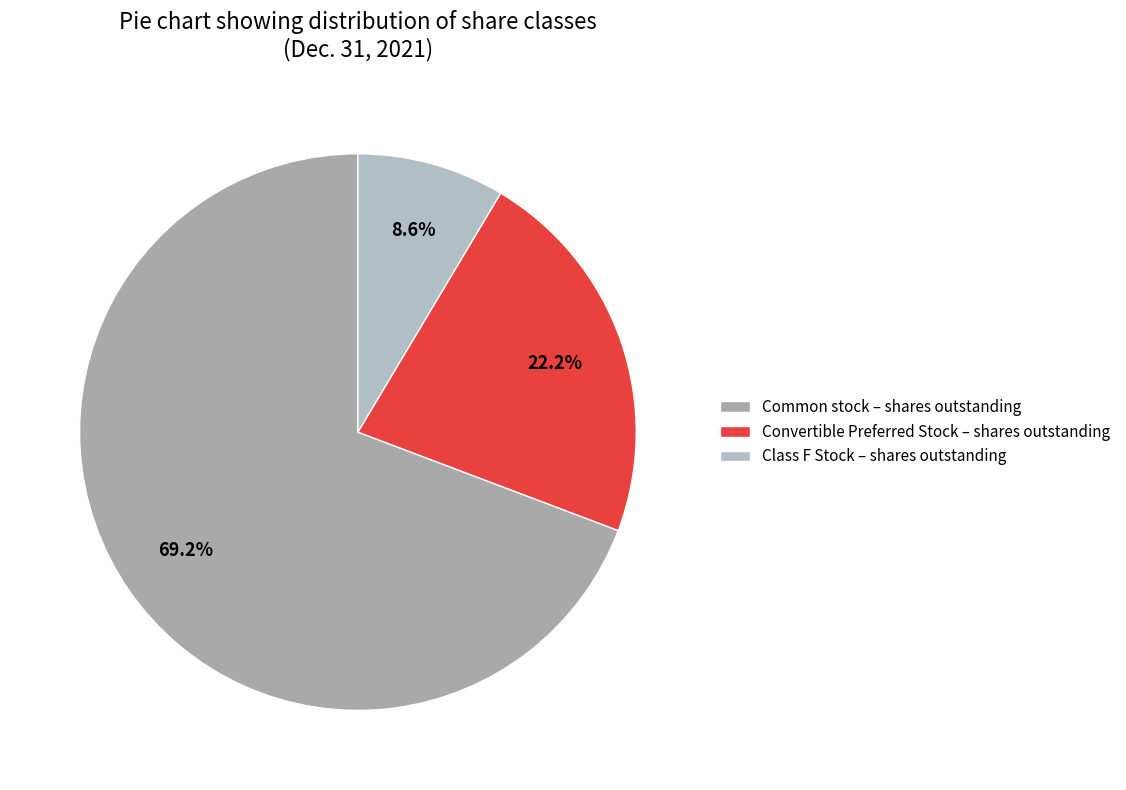

To the nearest percent, what is the difference between the Class F Stock – shares outstanding and Common stock – shares outstanding slice percentages?

61%